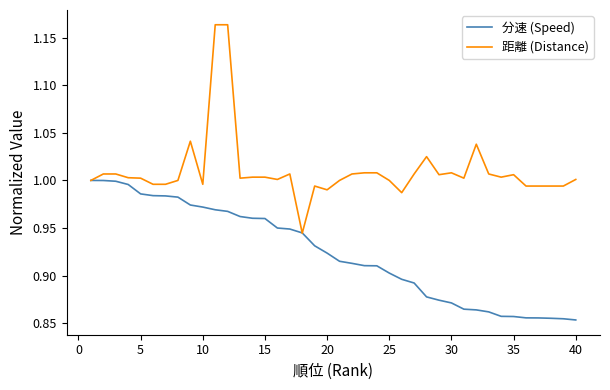

Rank the series by their maximum value, from lowest to highest.

分速 (Speed), 距離 (Distance)